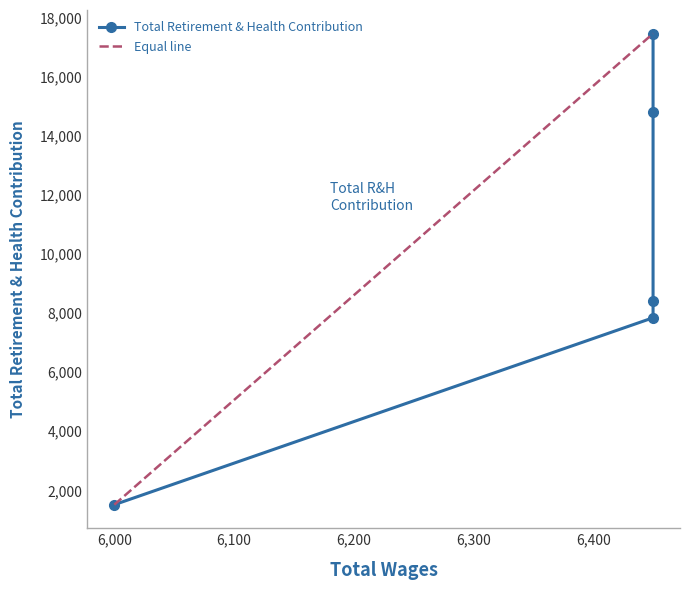

The chart shows a value of 24130 at 6450.0. True or false?

False